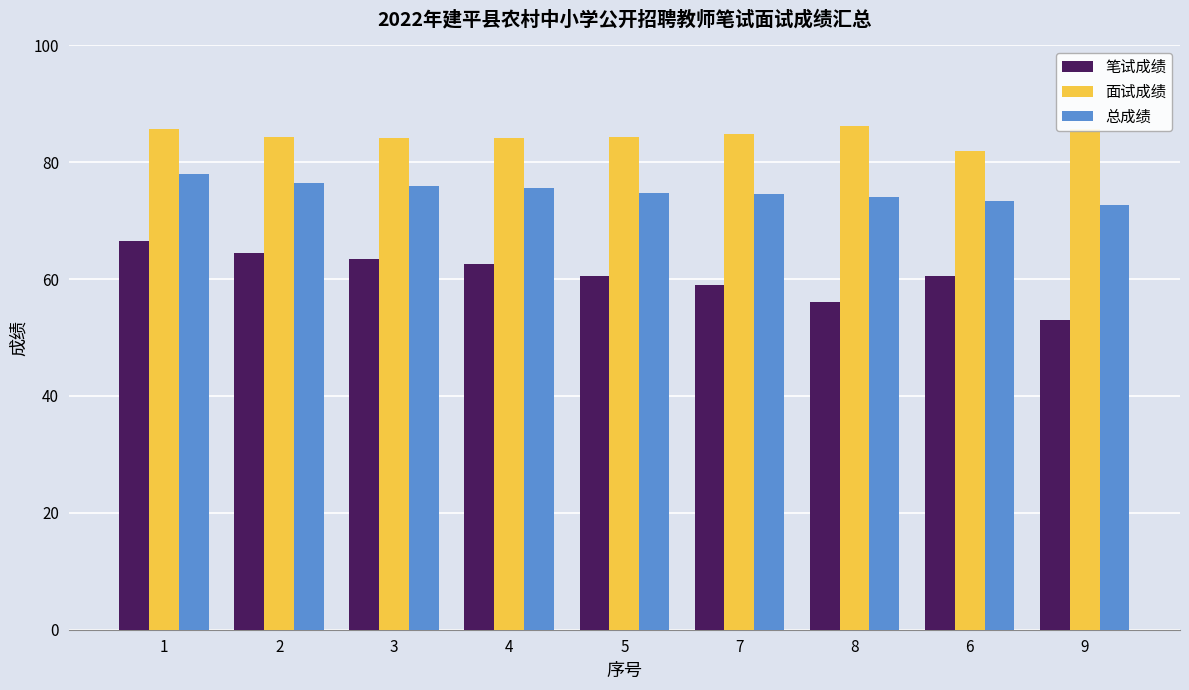

Does the chart contain any negative values?

No